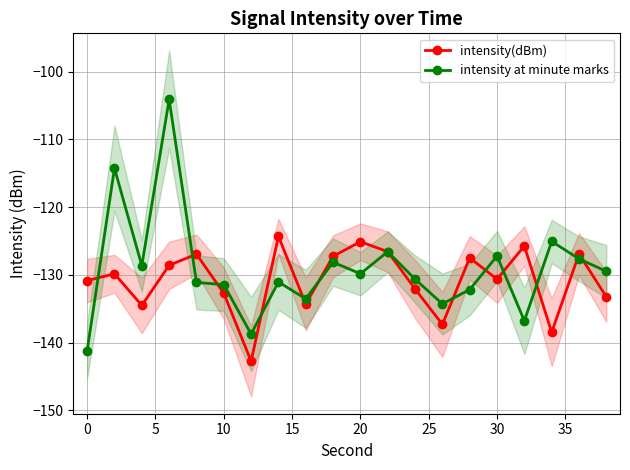

True or false: intensity at minute marks has a value of -129.8 at 20.

True